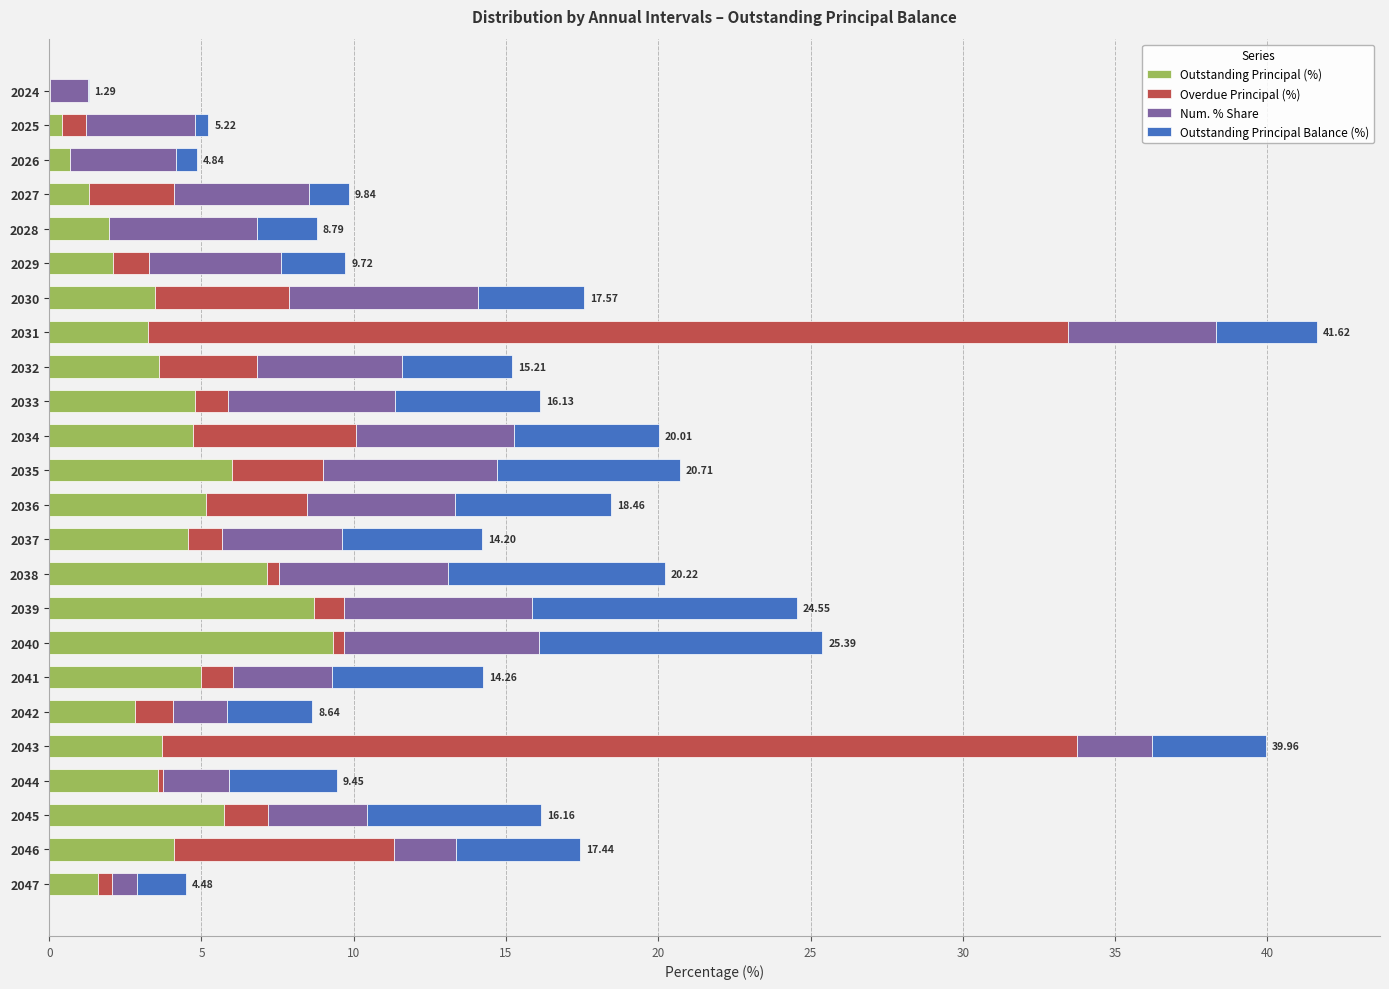

What is the total value across all series at 2033?

16.1